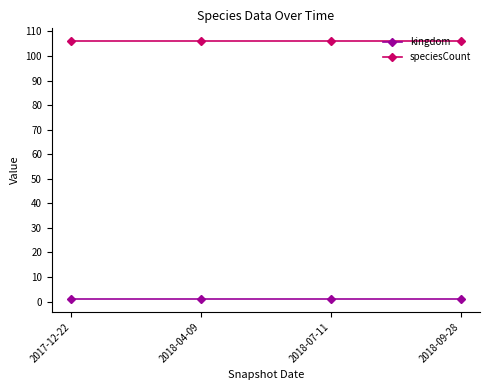

True or false: speciesCount has more than 2 points higher than both neighbors.

False